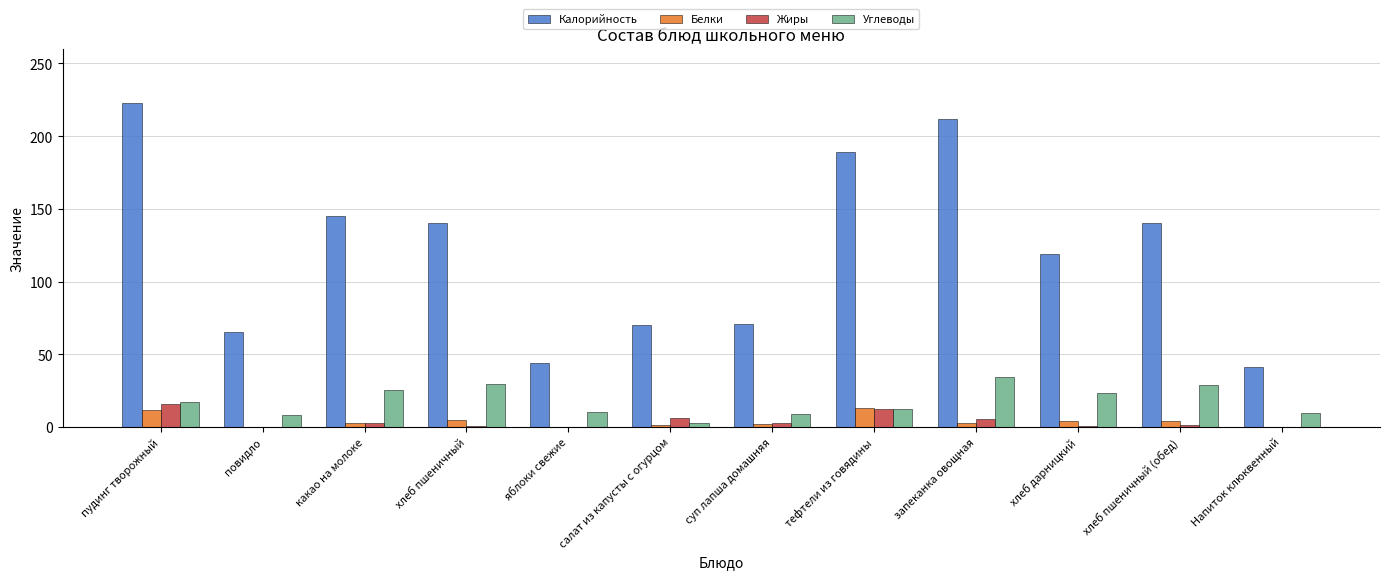

Which series has the largest total across all categories?

Калорийность